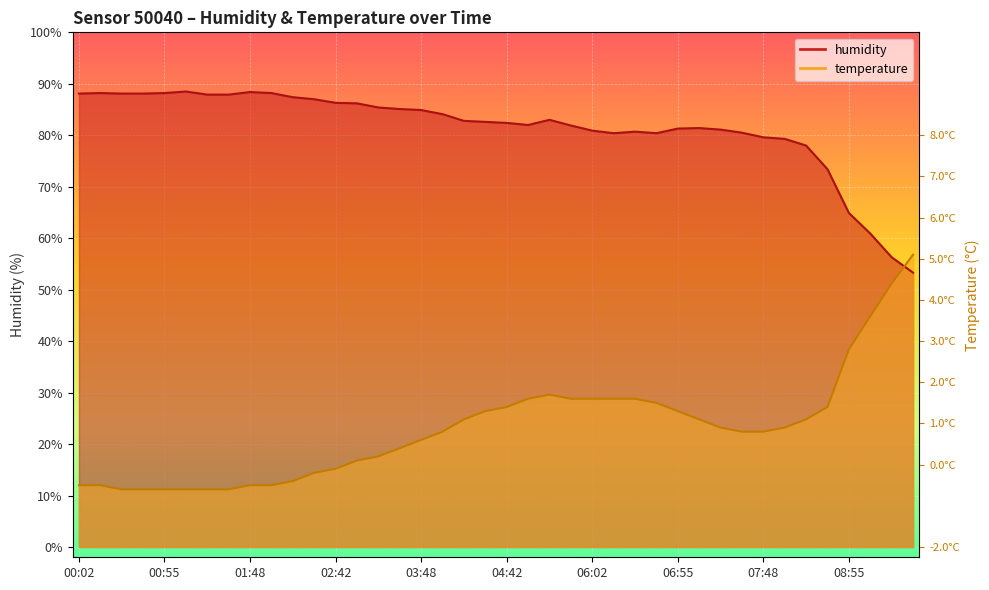

What is the greatest value displayed?

88.5